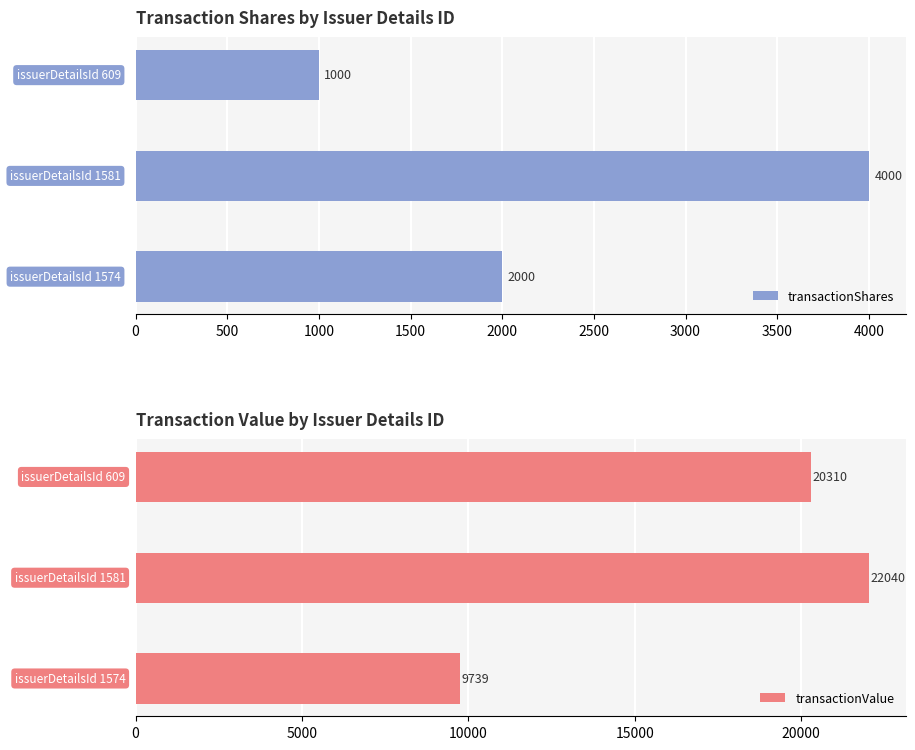

Is it true that transactionValue equals 5085 at 500?

False